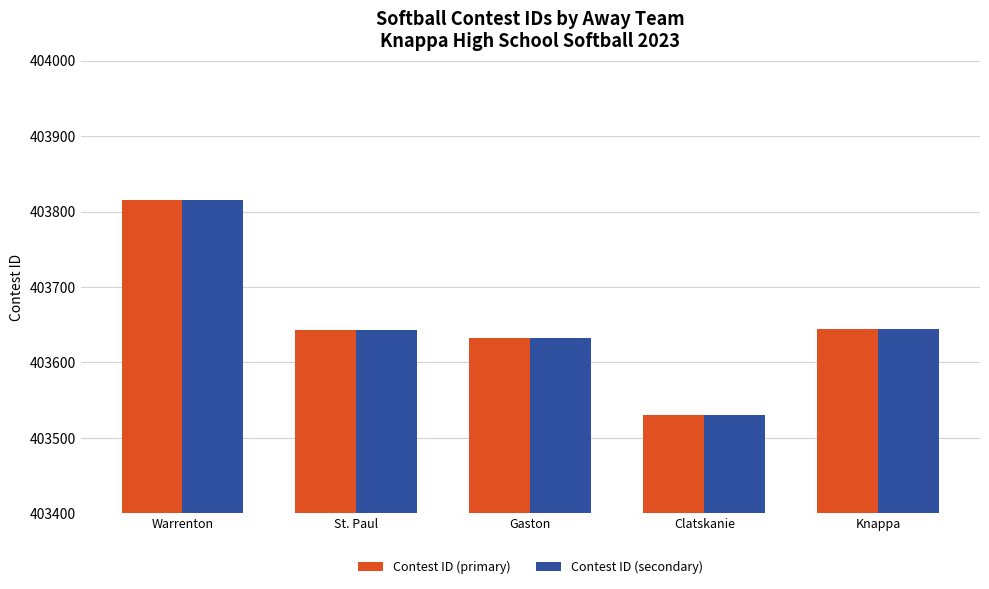

Which category has the highest value in the Contest ID (secondary) series?

Warrenton